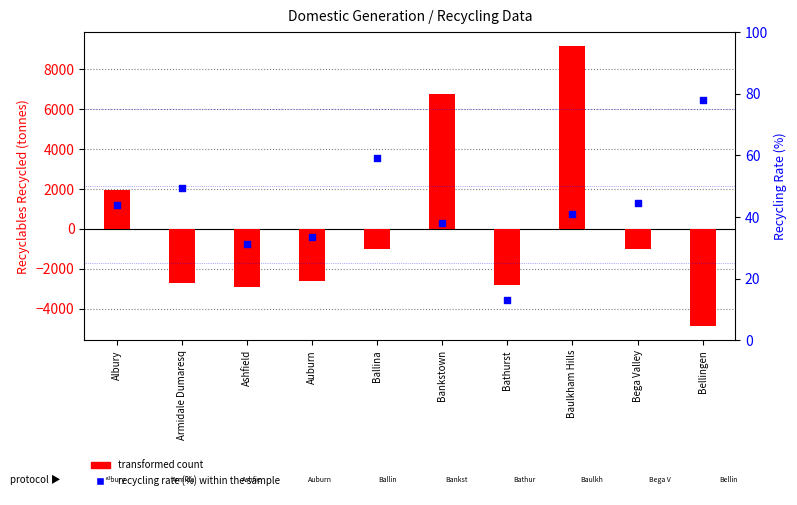

At how many categories does at least one series exceed -516?

10